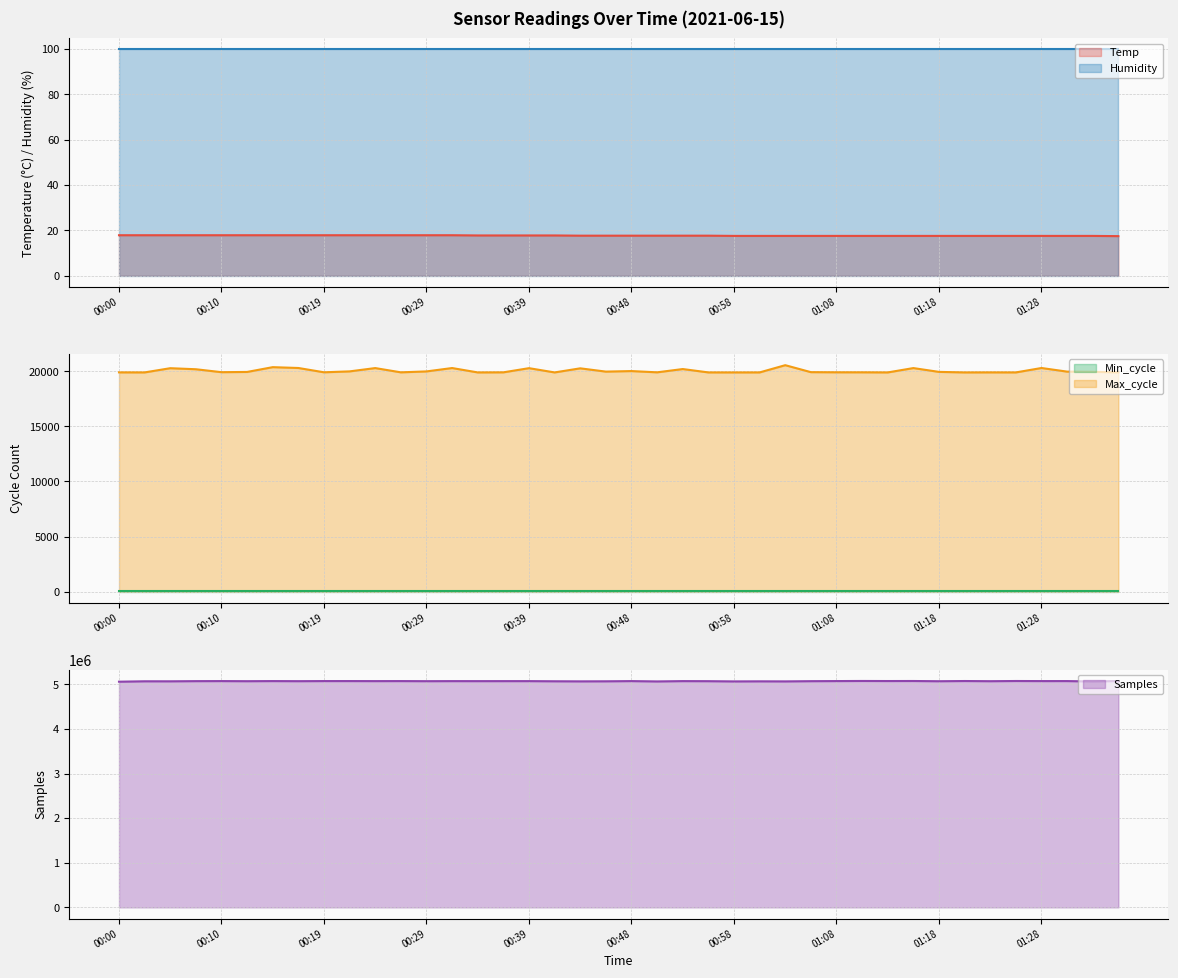

What is the sum of the Min_cycle line values at 23 and 20?

56.0